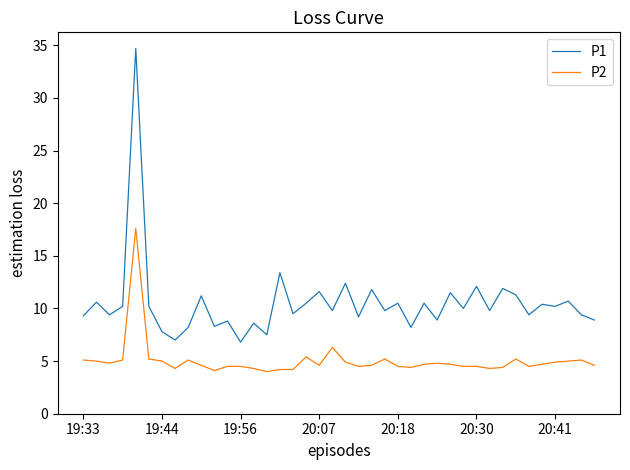

Rank the series by their average value, from highest to lowest.

P1, P2